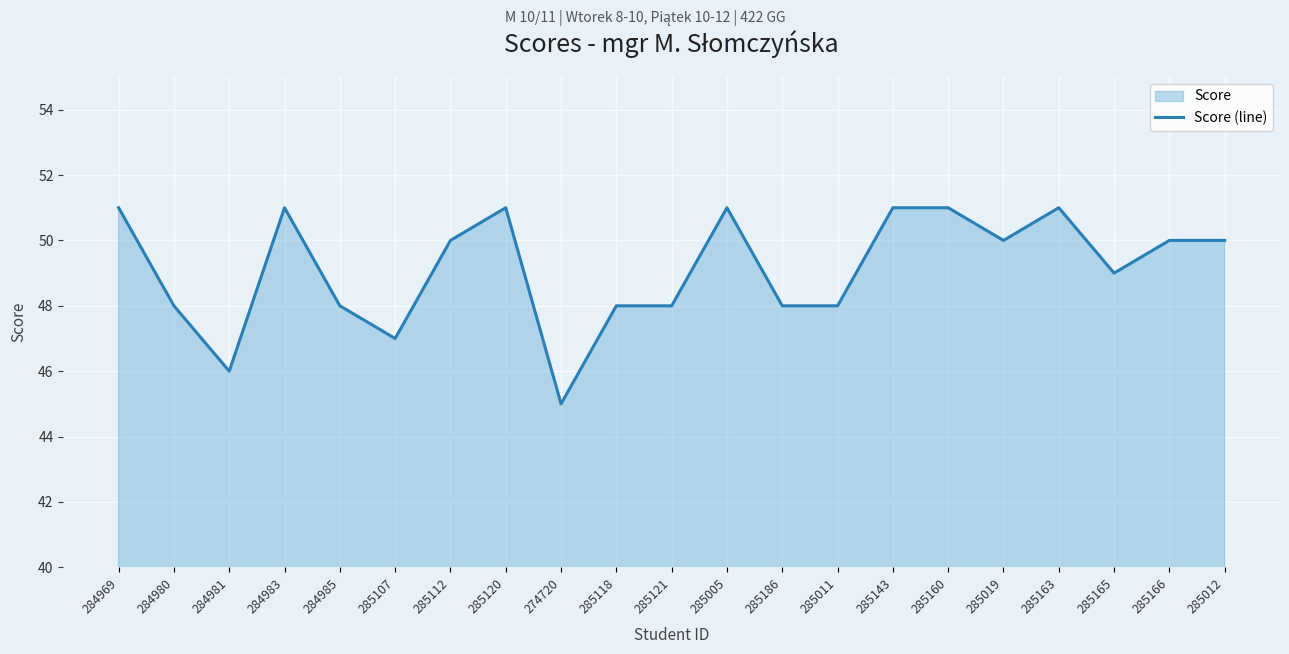

Reading left to right, what are all the values shown in this chart?

284969=51	284980=48	284981=46	284983=51	284985=48	285107=47	285112=50	285120=51	274720=45	285118=48	285121=48	285005=51	285186=48	285011=48	285143=51	285160=51	285019=50	285163=51	285165=49	285166=50	285012=50